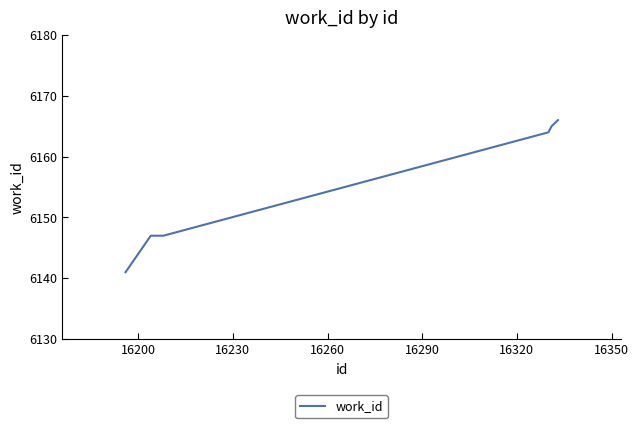

What is the sum of all values?

36930